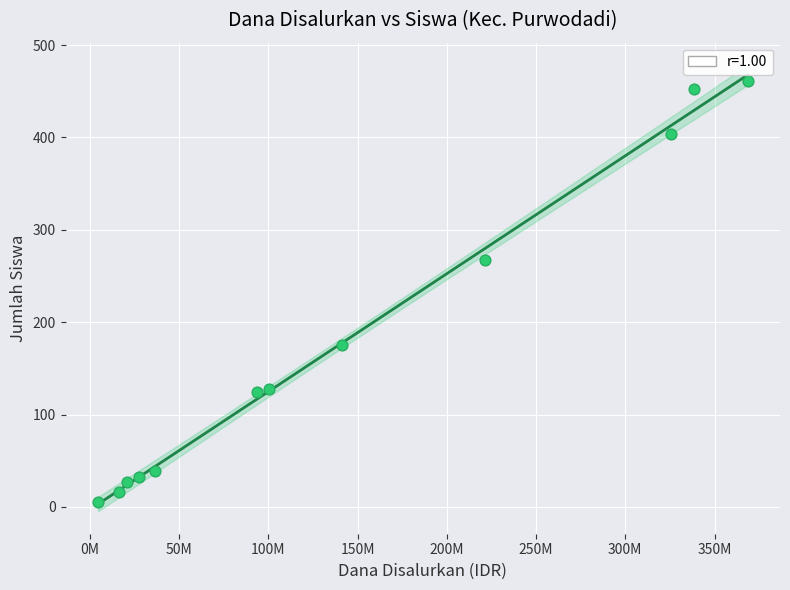

What is the range of X values (max minus min)?

364000000